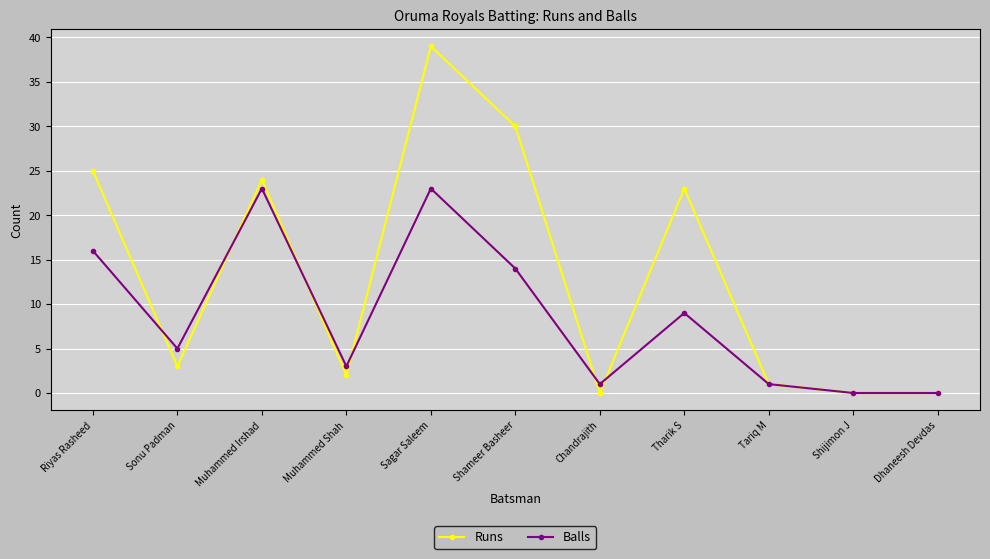

At how many categories does at least one series exceed 6?

5